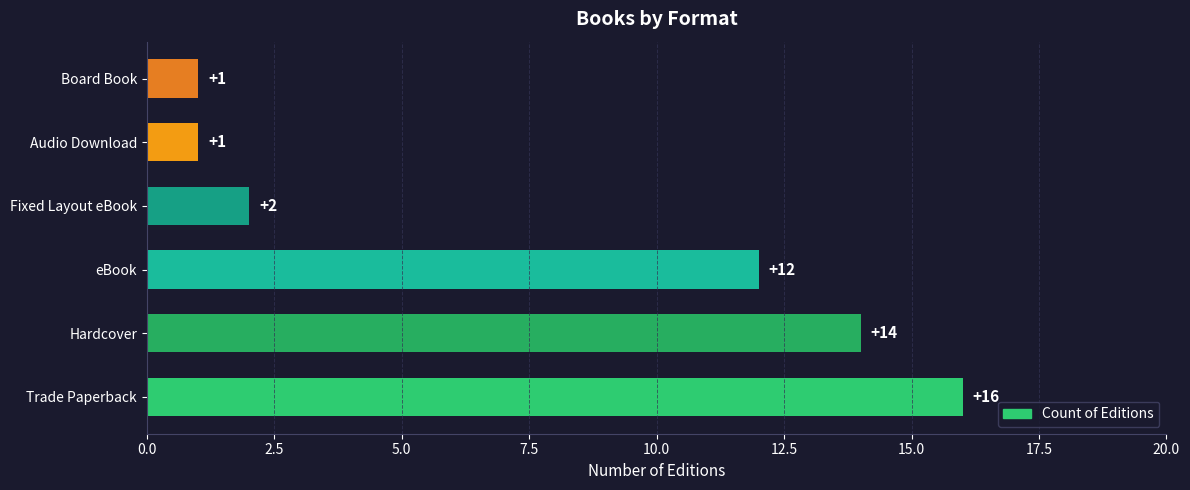

At which label is the value closest to 8?

eBook